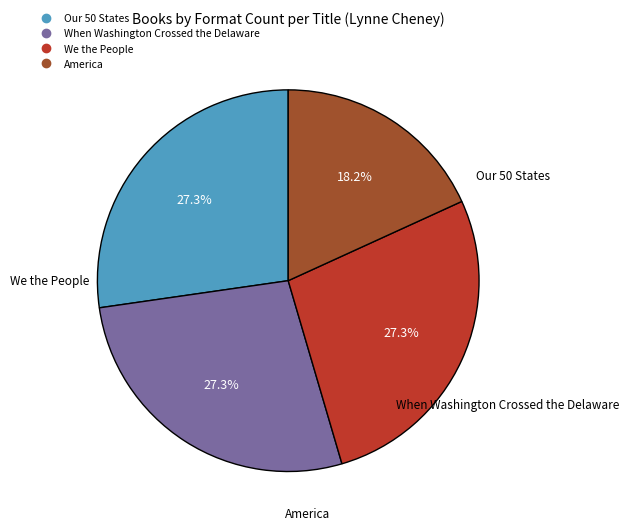

To the nearest percent, what is the average slice percentage?

25%